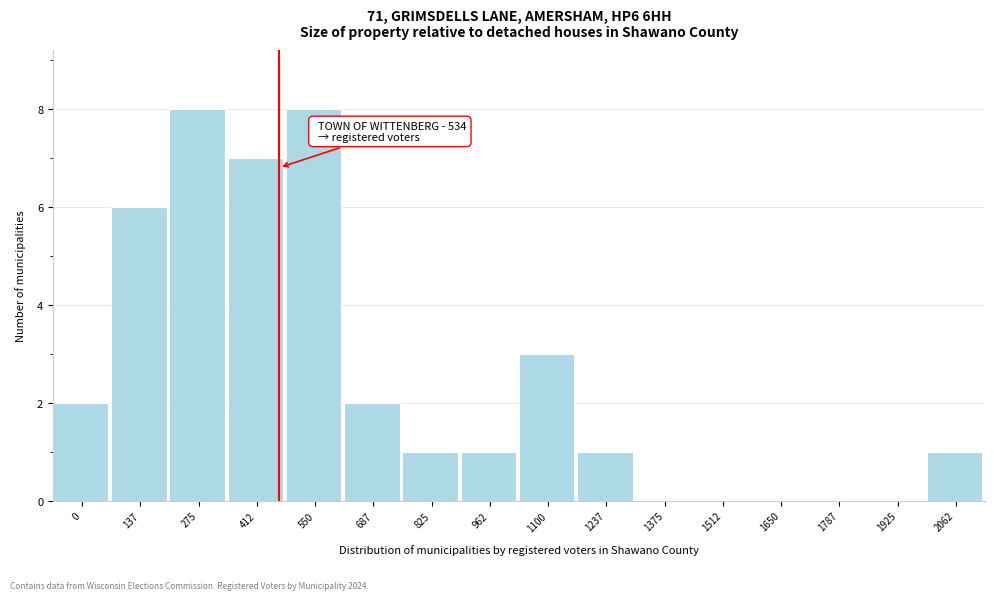

Reading right to left, transcribe all the data shown in this chart.

2062=1	1925=0	1787=0	1650=0	1512=0	1375=0	1237=1	1100=3	962=1	825=1	687=2	550=8	412=7	275=8	137=6	0=2